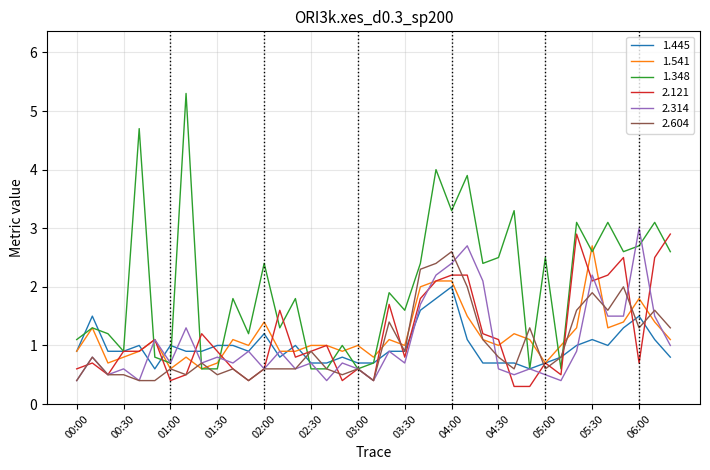

What is the maximum value shown in the chart?

5.3